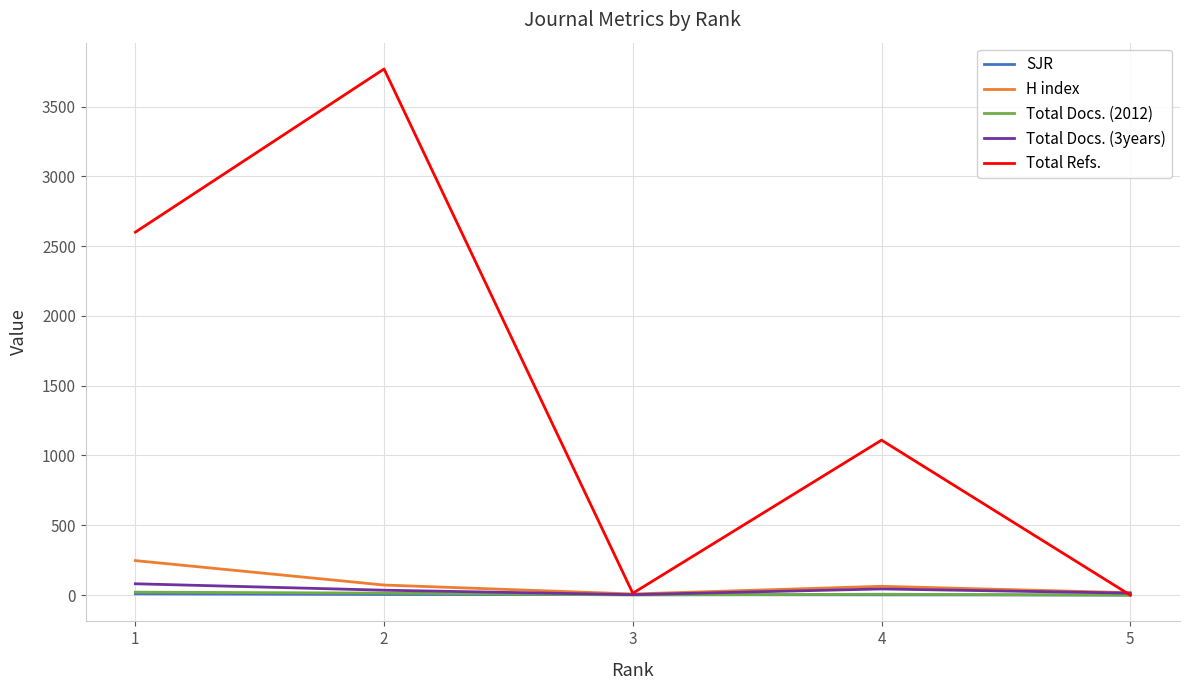

True or false: H index has more than 0 interior local peaks.

True